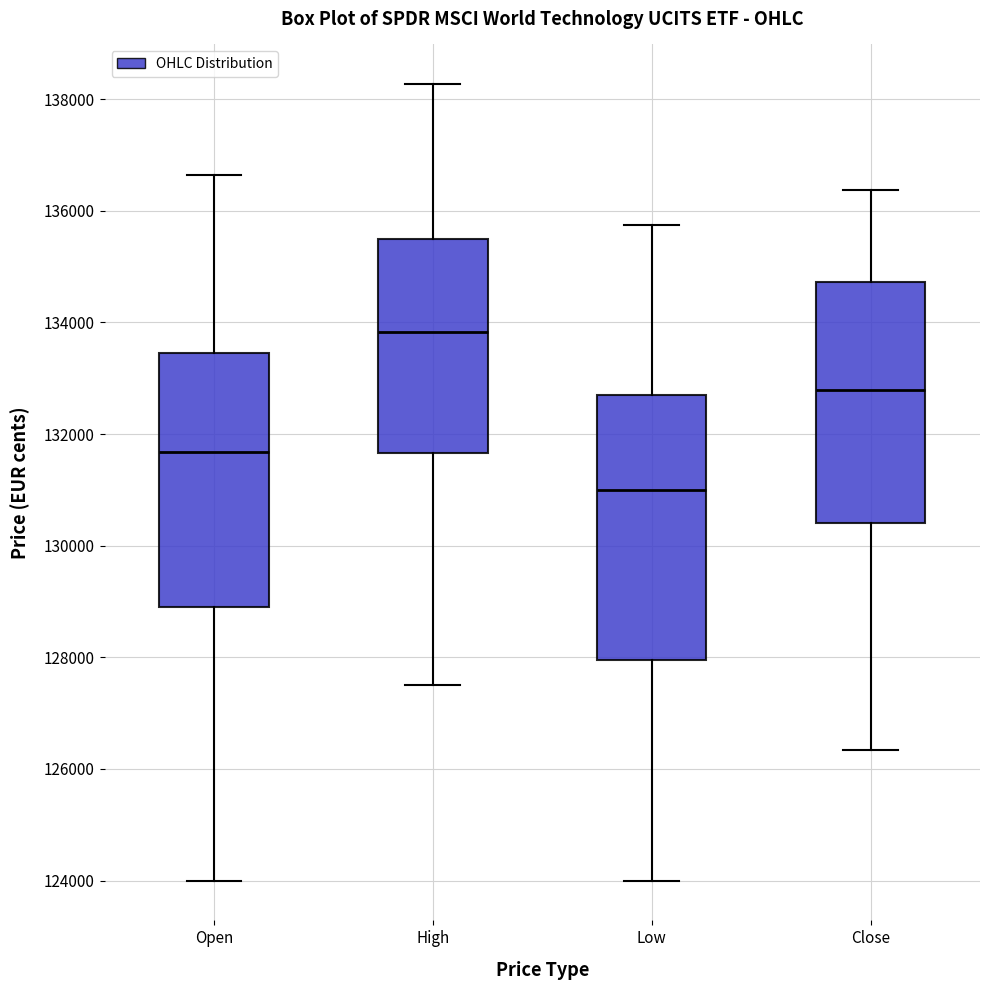

Which box's median line is the lowest?

Low